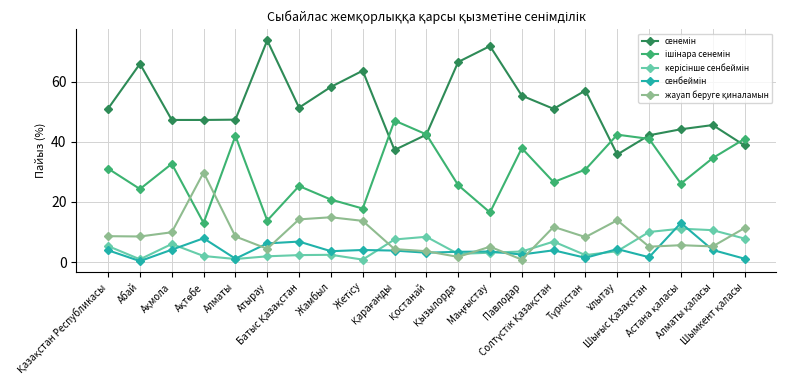

What is the maximum value shown in the chart?

73.8